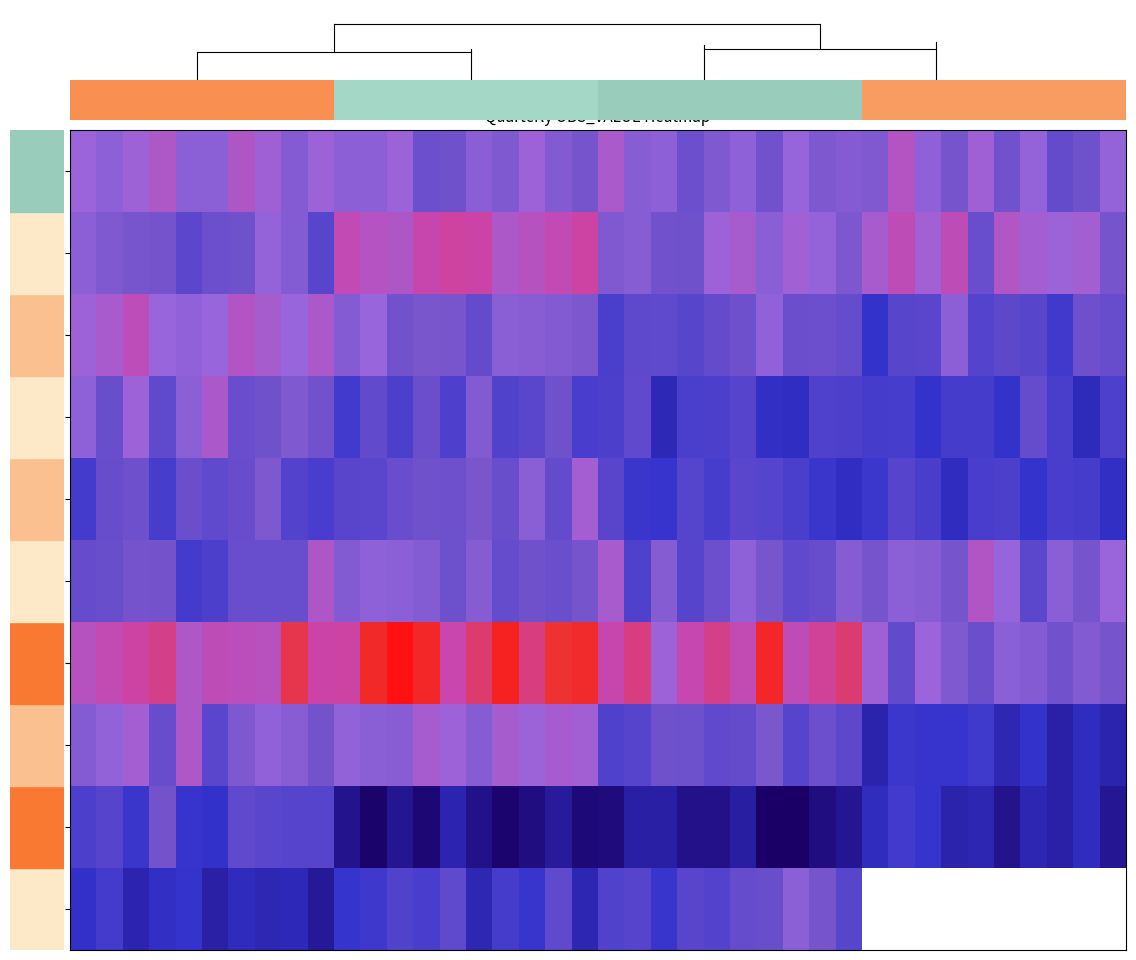

What is the highest value of the 2019 series?

24286.7